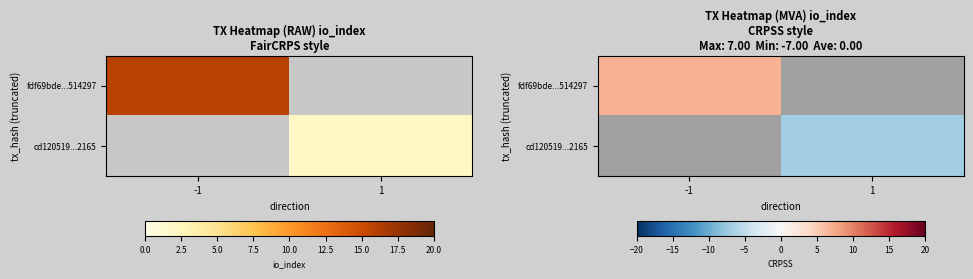

Rank the categories by cd120519...2165 value from highest to lowest.

-1, 1